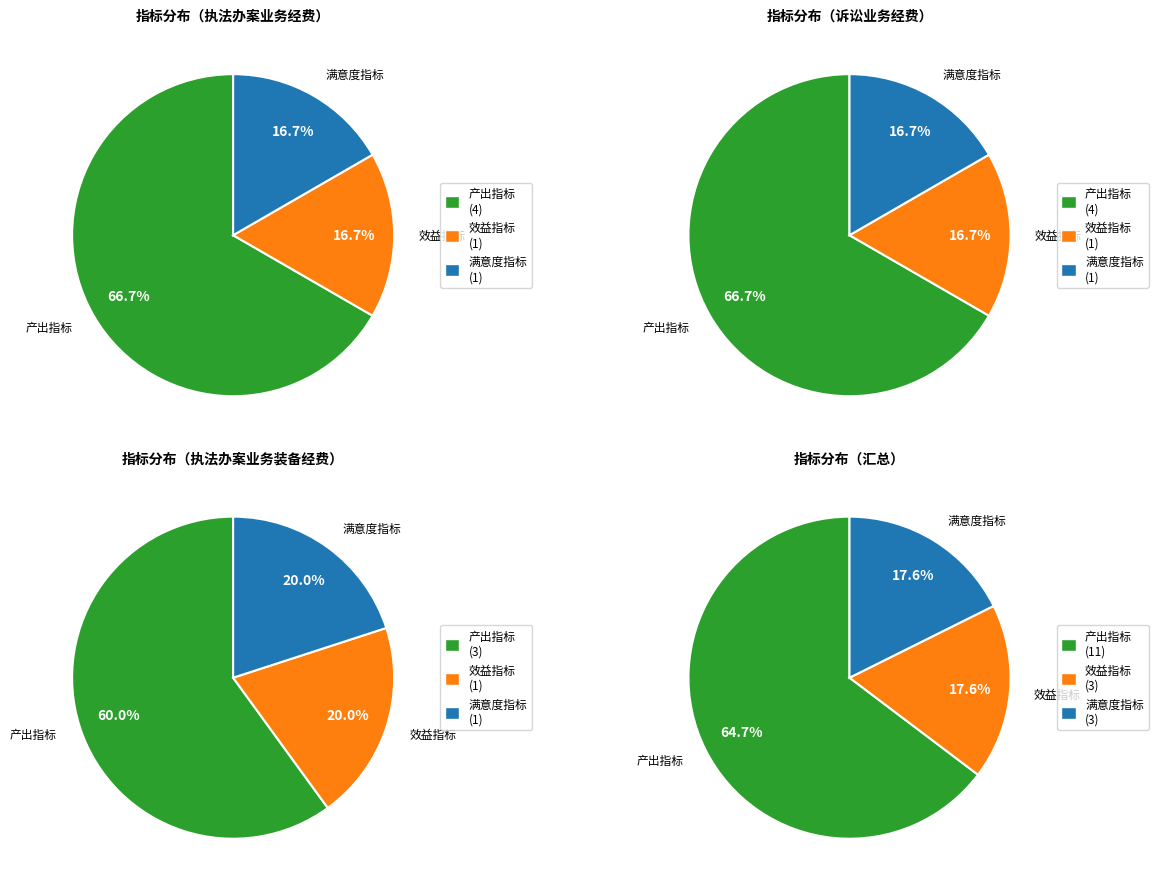

How many segments does this pie chart have?

3